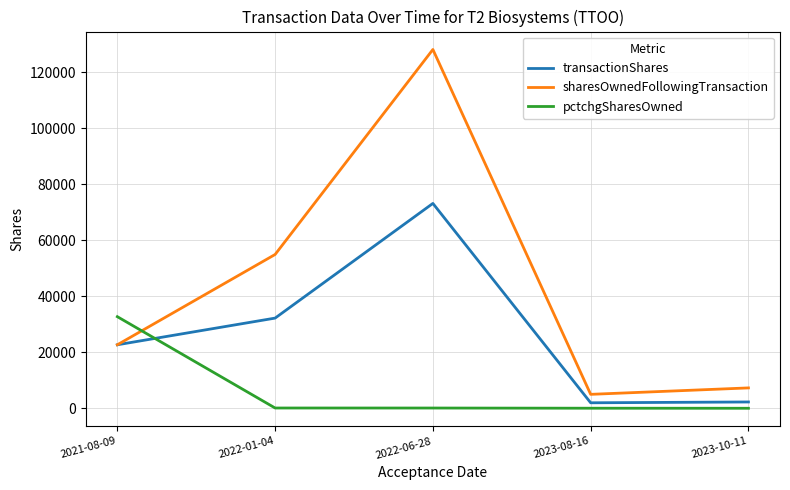

At 2022-01-04, list the series in order from largest to smallest.

sharesOwnedFollowingTransaction, transactionShares, pctchgSharesOwned